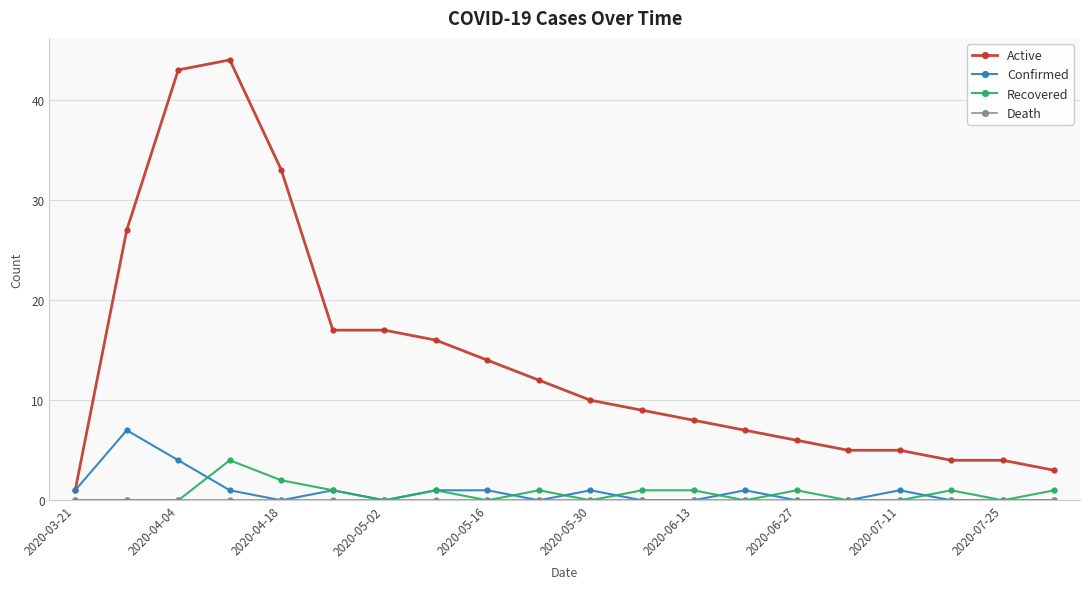

How many Confirmed values are between 0 and 1?

18